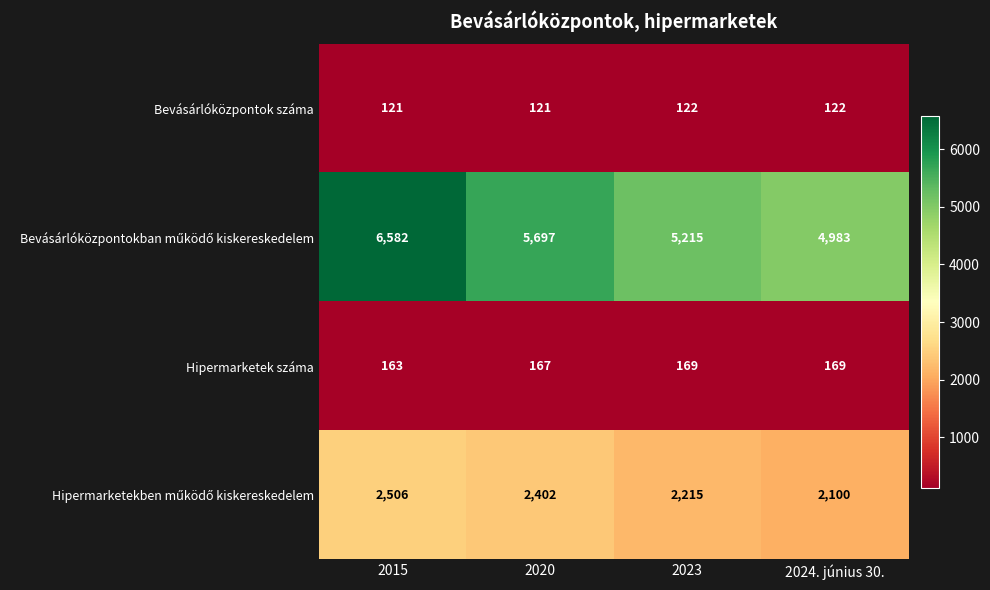

What is the total value across all series at 2020?

8387